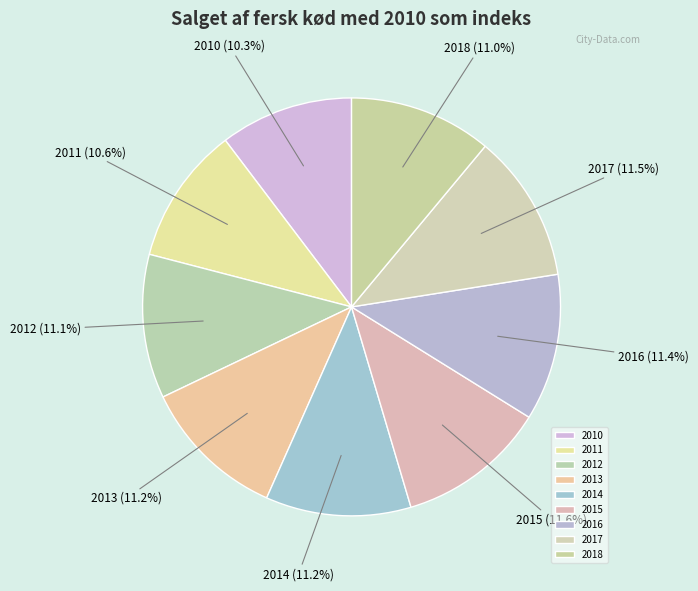

How many slices are in this pie chart?

9